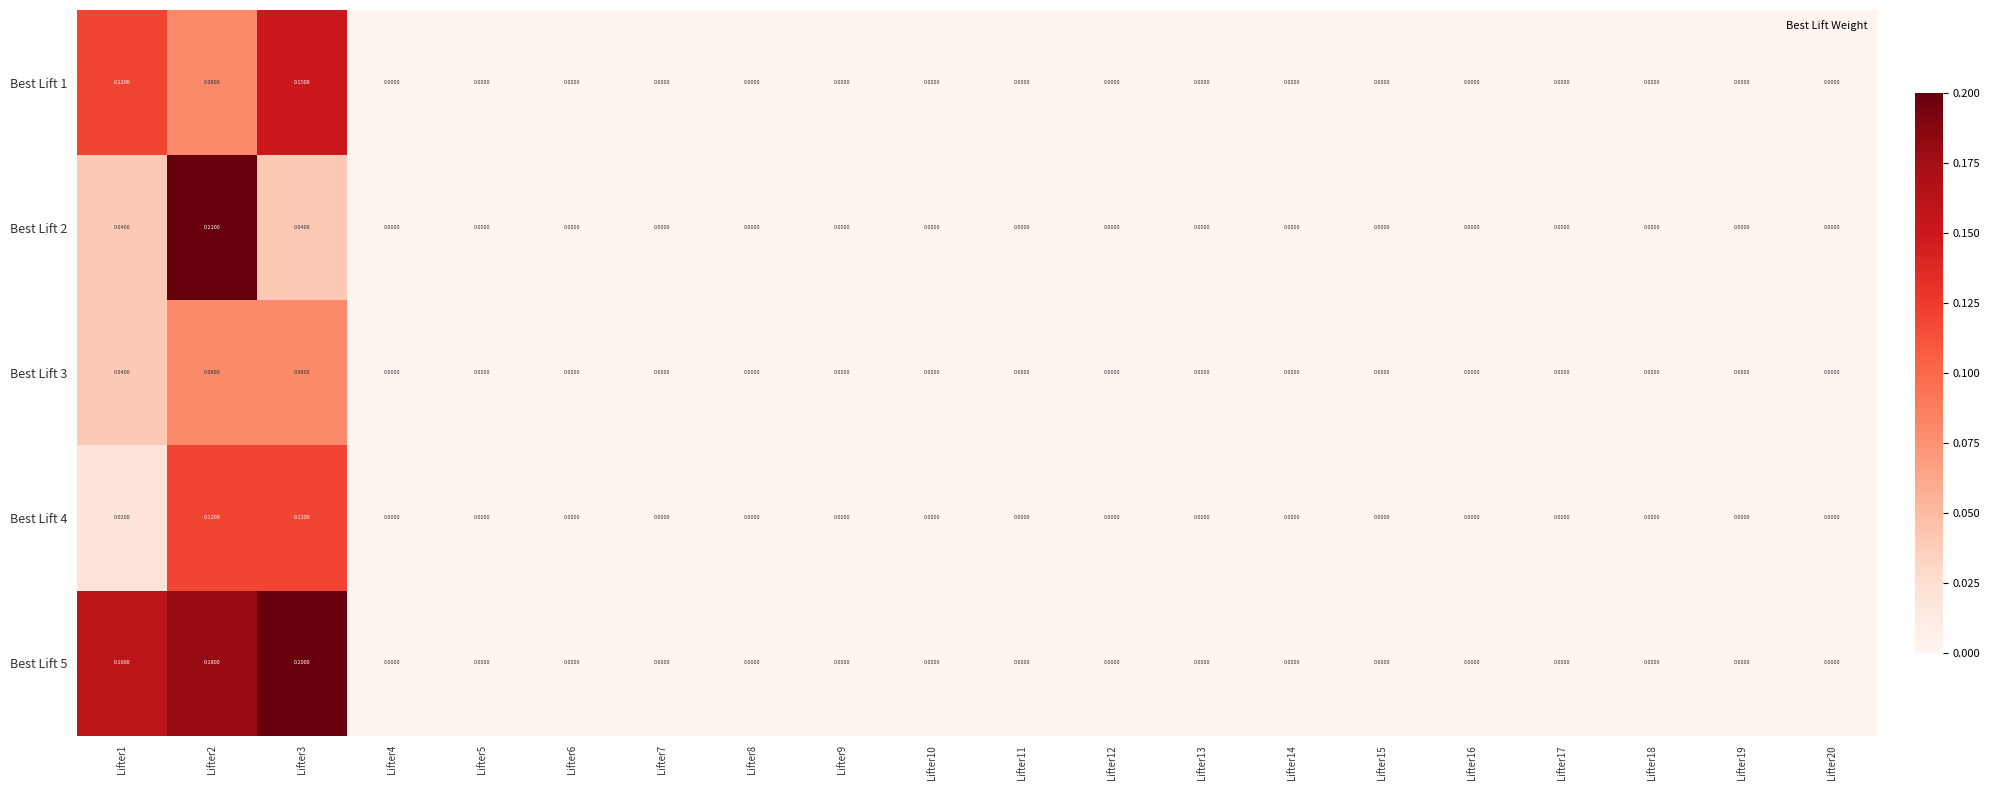

Is the value of Best Lift 3 at Lifter1 greater than the value of Best Lift 5 at Lifter15?

Yes